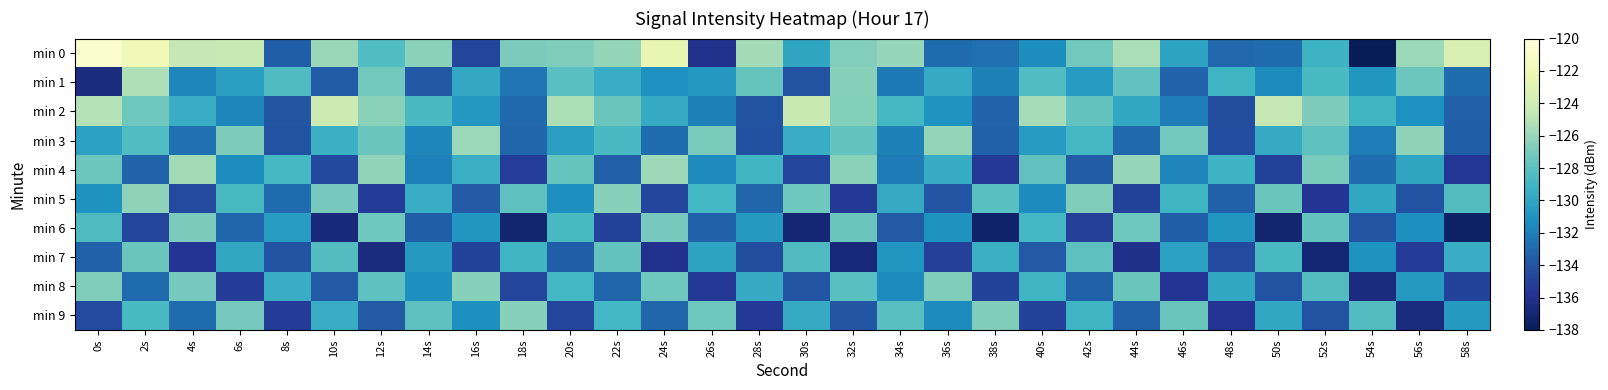

At 0s, list the series in order from largest to smallest.

min 0, min 2, min 8, min 4, min 6, min 3, min 5, min 7, min 9, min 1